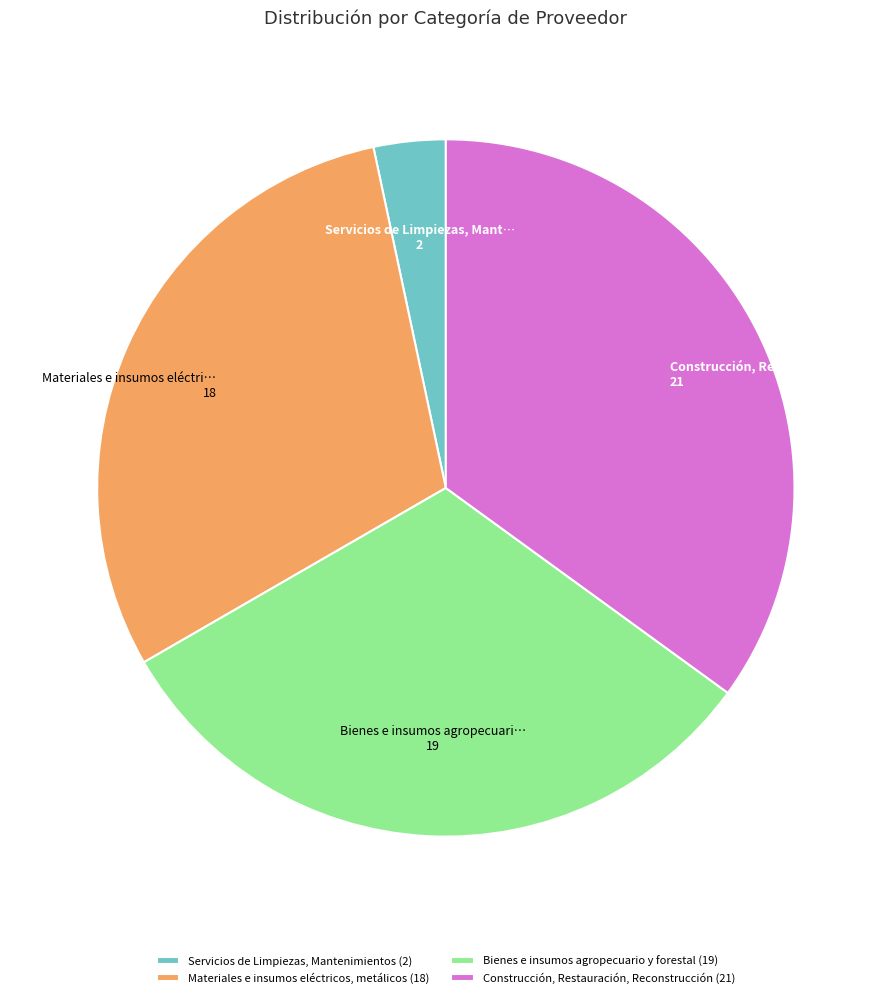

Is there any slice that represents more than half of the pie?

No